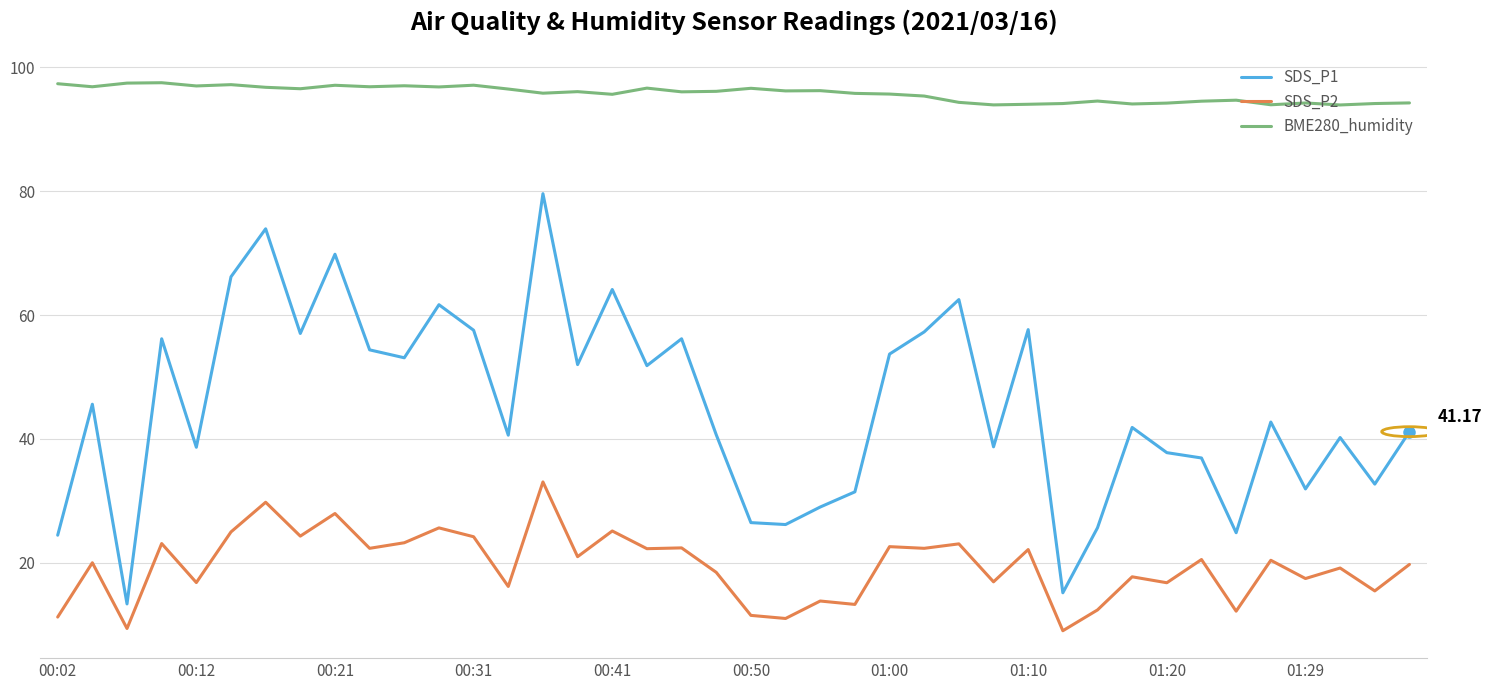

True or false: SDS_P2 and SDS_P1 cross at least once.

False